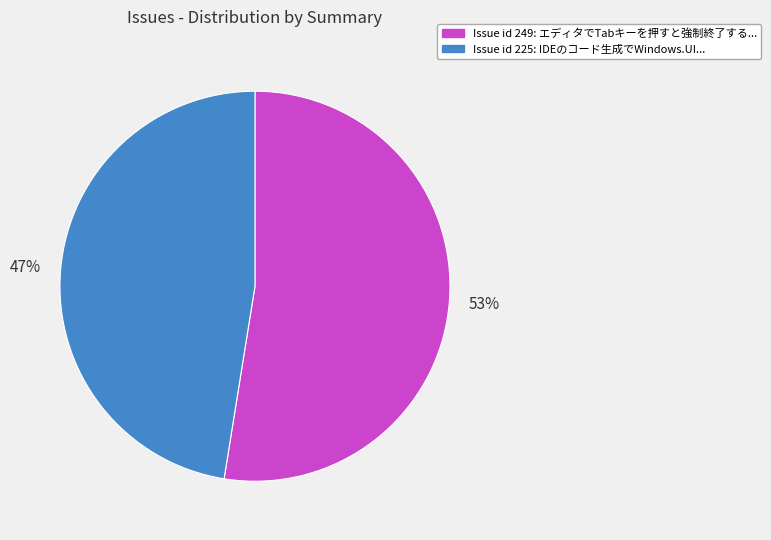

Between Issue id 249: エディタでTabキーを押すと強制終了する... and Issue id 225: IDEのコード生成でWindows.UI..., which is larger?

Issue id 249: エディタでTabキーを押すと強制終了する...